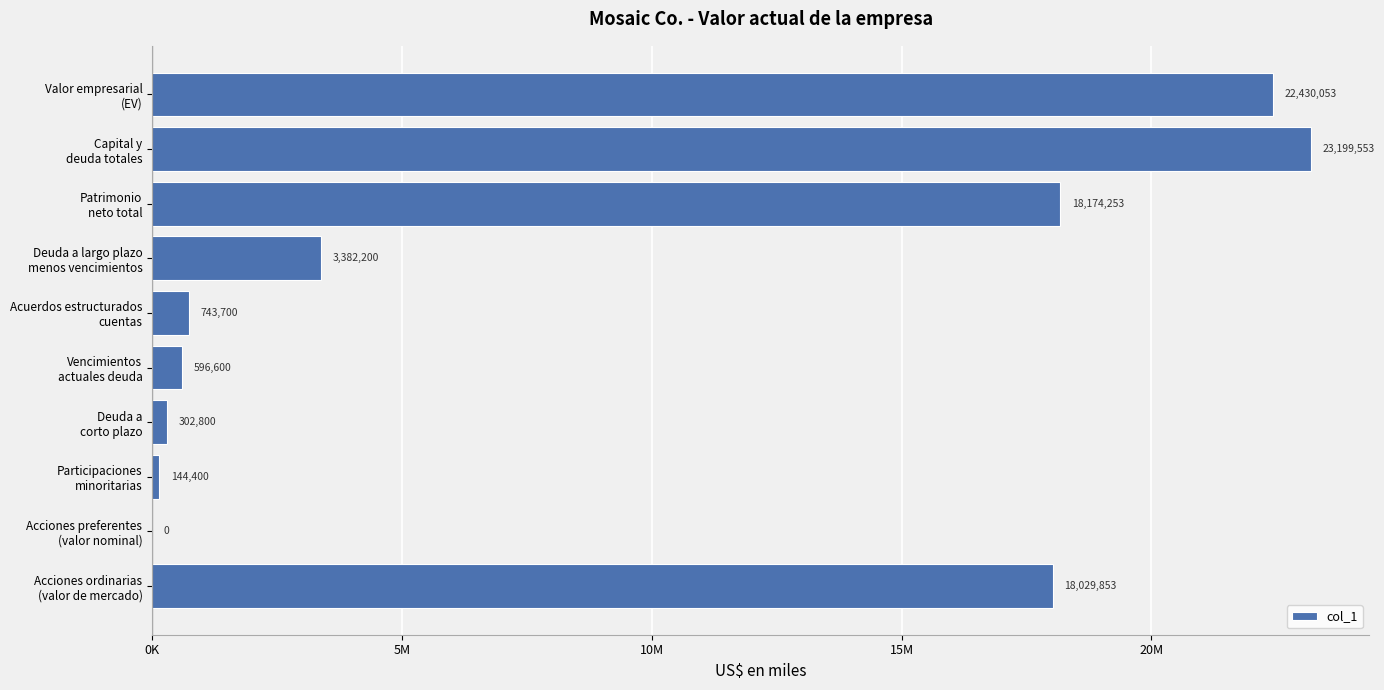

Are the bars horizontal?

Yes